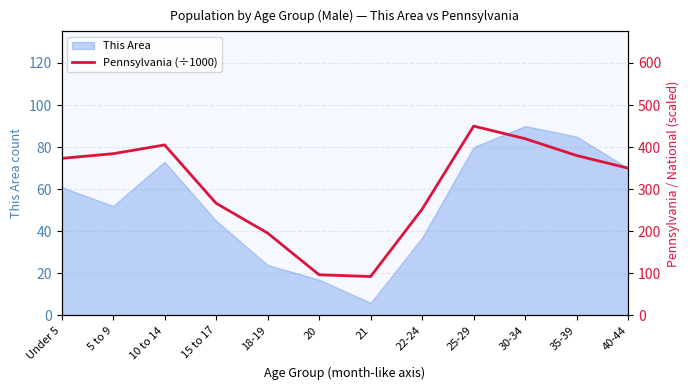

Where is the first local maximum?

10 to 14